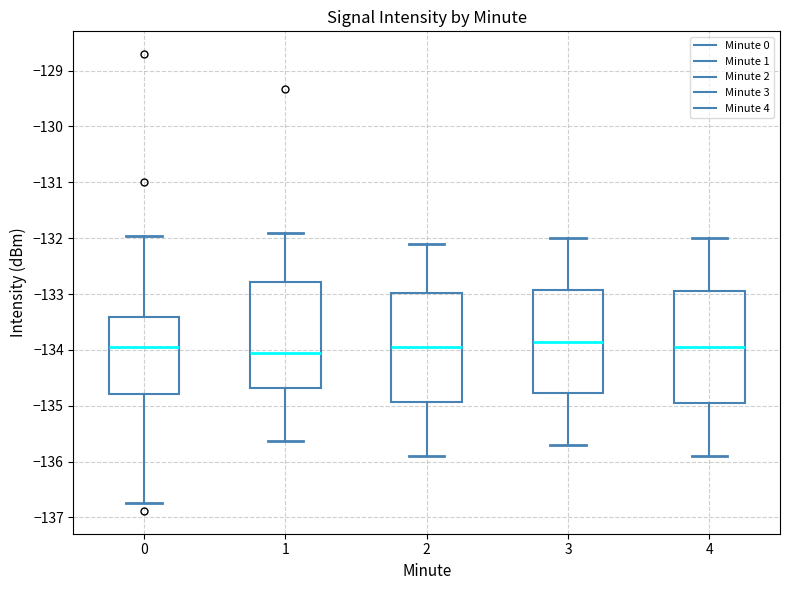

Where is the lower edge of the box at x = 4 on the y-axis? The values are not printed on the chart, so give them approximately, as read against the axis.

-134.9